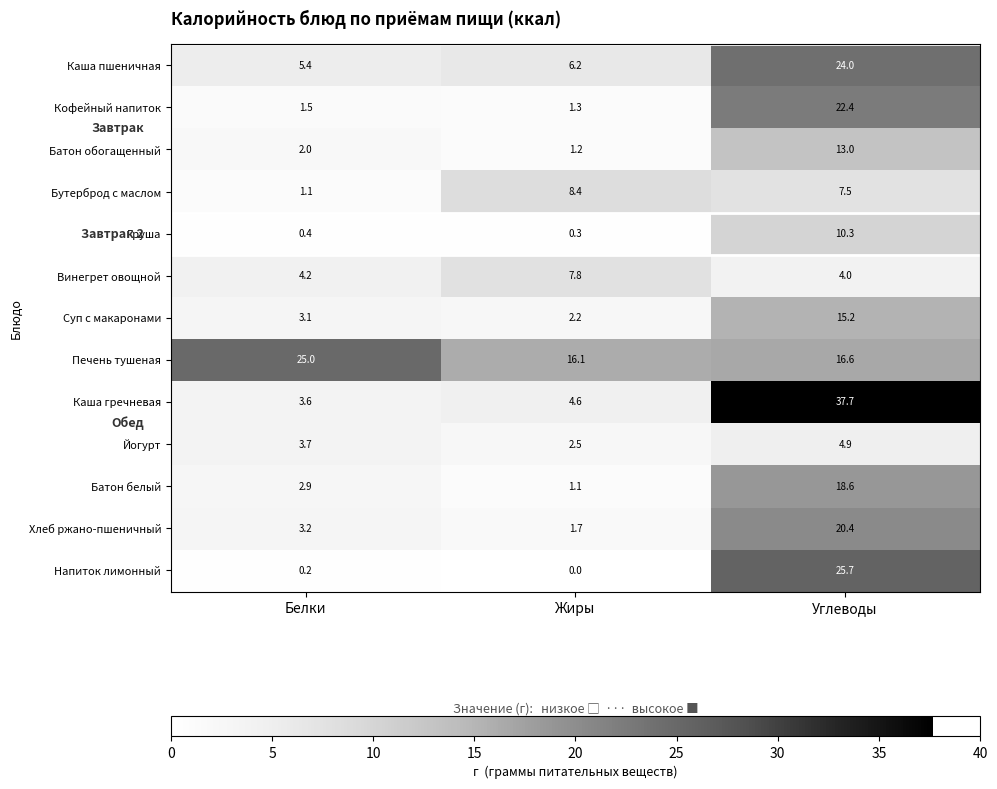

List the series in order of their peak value, highest first.

Каша гречневая, Напиток лимонный, Печень тушеная, Каша пшеничная, Кофейный напиток, Хлеб ржано-пшеничный, Батон белый, Суп с макаронами, Батон обогащенный, Груша, Бутерброд с маслом, Винегрет овощной, Йогурт